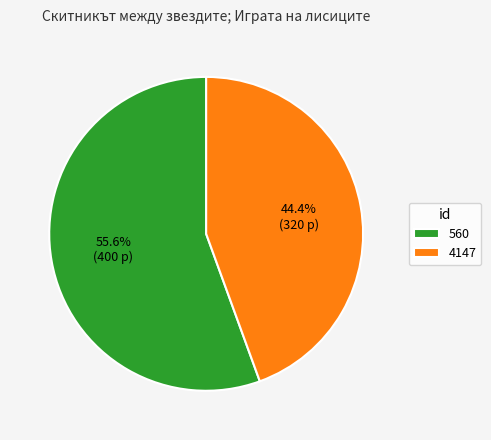

What percentage is the 4147 slice, to the nearest percent?

44%